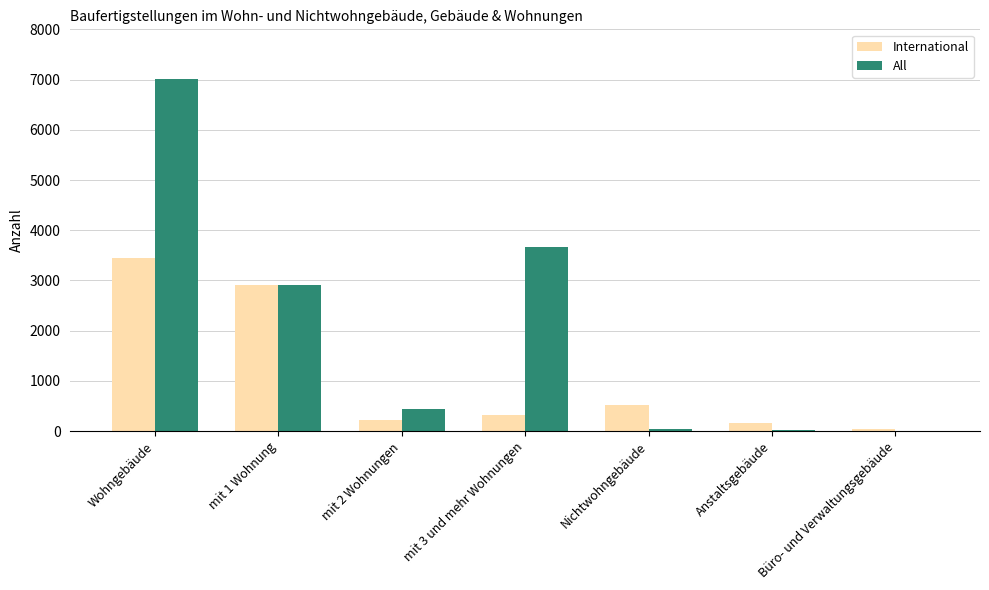

Which series has the largest total across all categories?

All